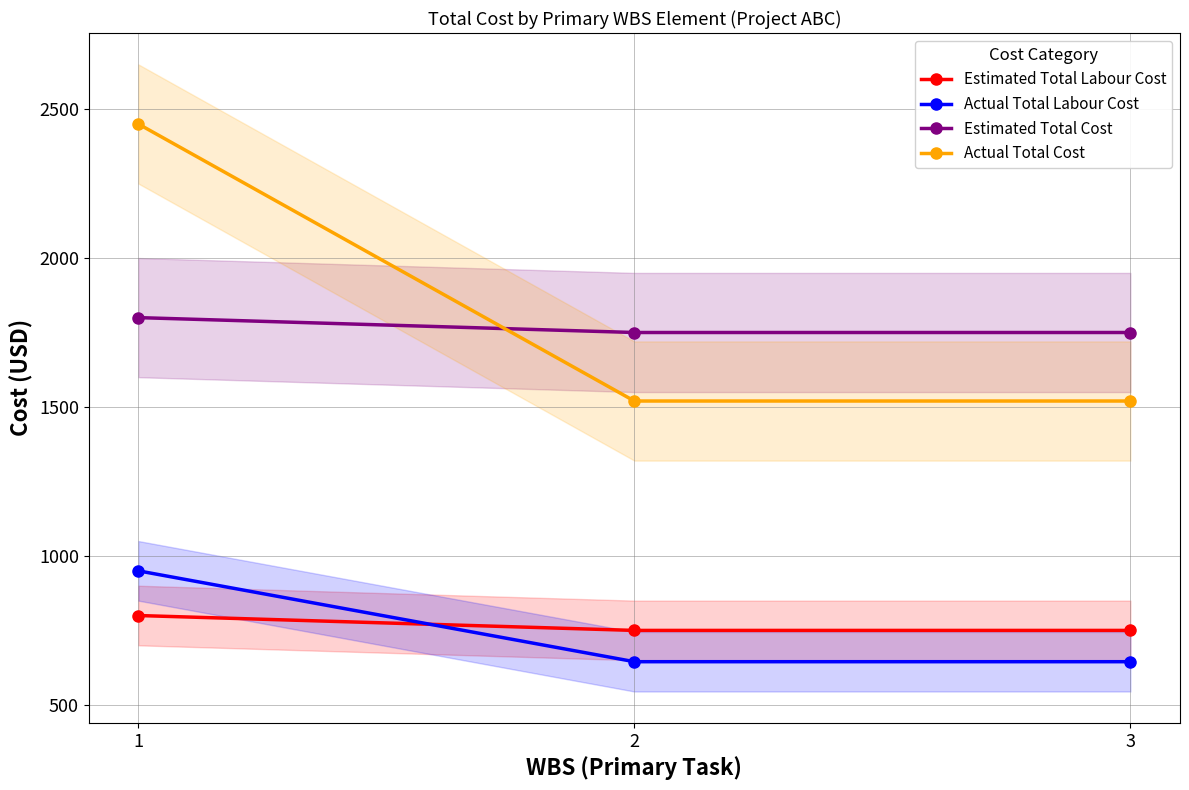

List the labels in order of Actual Total Cost value, smallest first.

2, 3, 1